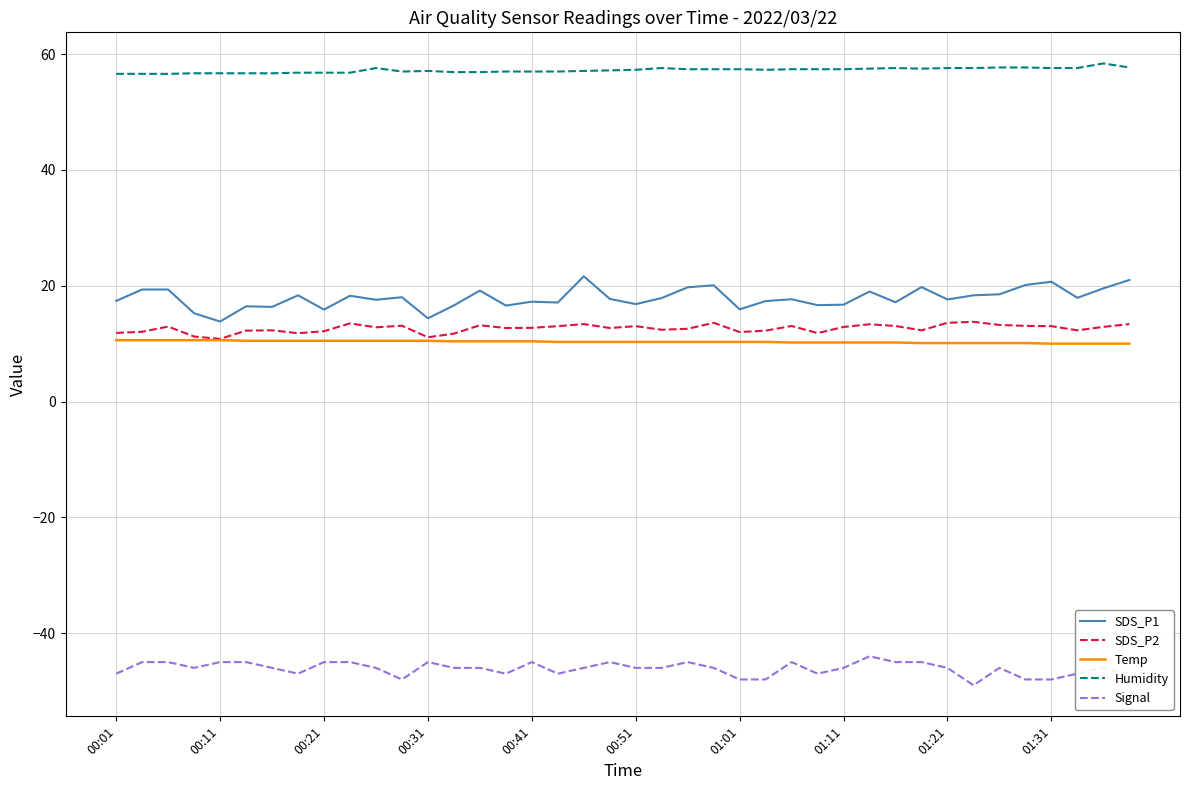

Which series has the largest total across all categories?

Humidity